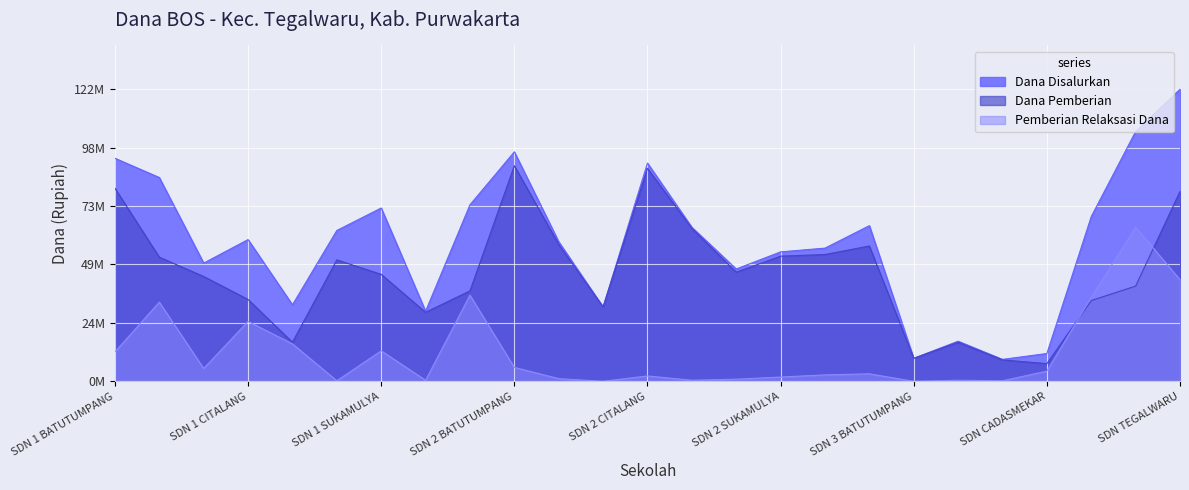

Reading right to left, extract all data points from this chart.

Dana Disalurkan: SDN TEGALWARU=122850000	SDN SUKAHAJI=105075000	SDN GALUMPIT=69300000	SDN CADASMEKAR=11700000	SDN 3 SUKAMULYA=9225000	SDN 3 CISARUA=16875000	SDN 3 BATUTUMPANG=9675000	SDN 2 WARUNGJERUK=65475000	SDN 2 TEGALSARI=56025000	SDN 2 SUKAMULYA=54450000	SDN 2 PASANGGRAHAN=47250000	SDN 2 KAROYA=64800000	SDN 2 CITALANG=91800000	SDN 2 CISARUA=31275000	SDN 2 CADASSARI=58725000	SDN 2 BATUTUMPANG=96525000	SDN 1 WARUNGJERUK=74250000	SDN 1 TEGALSARI=29475000	SDN 1 SUKAMULYA=72900000	SDN 1 PASANGGRAHAN=63450000	SDN 1 KAROYA=32175000	SDN 1 CITALANG=59625000	SDN 1 CISARUA=49725000	SDN 1 CADASSARI=85725000	SDN 1 BATUTUMPANG=93825000
Dana Pemberian: SDN TEGALWARU=79875000	SDN SUKAHAJI=40050000	SDN GALUMPIT=33975000	SDN CADASMEKAR=7425000	SDN 3 SUKAMULYA=9000000	SDN 3 CISARUA=16425000	SDN 3 BATUTUMPANG=9675000	SDN 2 WARUNGJERUK=56925000	SDN 2 TEGALSARI=53325000	SDN 2 SUKAMULYA=52650000	SDN 2 PASANGGRAHAN=45900000	SDN 2 KAROYA=64350000	SDN 2 CITALANG=89550000	SDN 2 CISARUA=31275000	SDN 2 CADASSARI=57600000	SDN 2 BATUTUMPANG=90675000	SDN 1 WARUNGJERUK=38025000	SDN 1 TEGALSARI=29025000	SDN 1 SUKAMULYA=45000000	SDN 1 PASANGGRAHAN=51075000	SDN 1 KAROYA=16425000	SDN 1 CITALANG=34425000	SDN 1 CISARUA=44100000	SDN 1 CADASSARI=52200000	SDN 1 BATUTUMPANG=81225000
Pemberian Relaksasi Dana: SDN TEGALWARU=42750000	SDN SUKAHAJI=64800000	SDN GALUMPIT=35325000	SDN CADASMEKAR=4275000	SDN 3 SUKAMULYA=225000	SDN 3 CISARUA=450000	SDN 3 BATUTUMPANG=0	SDN 2 WARUNGJERUK=3150000	SDN 2 TEGALSARI=2700000	SDN 2 SUKAMULYA=1800000	SDN 2 PASANGGRAHAN=900000	SDN 2 KAROYA=450000	SDN 2 CITALANG=2250000	SDN 2 CISARUA=0	SDN 2 CADASSARI=1125000	SDN 2 BATUTUMPANG=5850000	SDN 1 WARUNGJERUK=36225000	SDN 1 TEGALSARI=450000	SDN 1 SUKAMULYA=12825000	SDN 1 PASANGGRAHAN=225000	SDN 1 KAROYA=15750000	SDN 1 CITALANG=25200000	SDN 1 CISARUA=5400000	SDN 1 CADASSARI=33300000	SDN 1 BATUTUMPANG=12375000